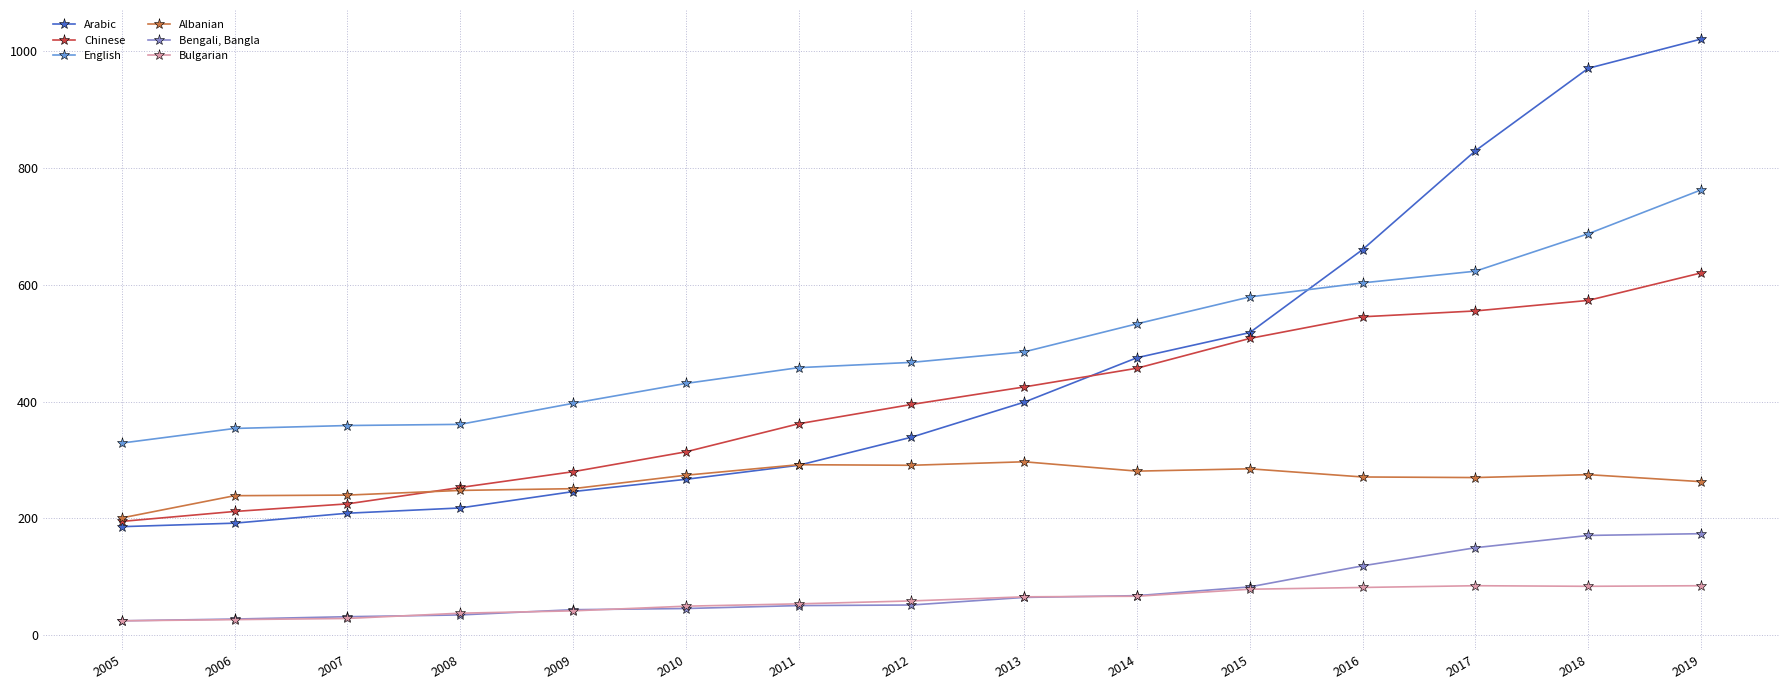

Rank the series by their maximum value, from lowest to highest.

Bulgarian, Bengali, Bangla, Albanian, Chinese, English, Arabic